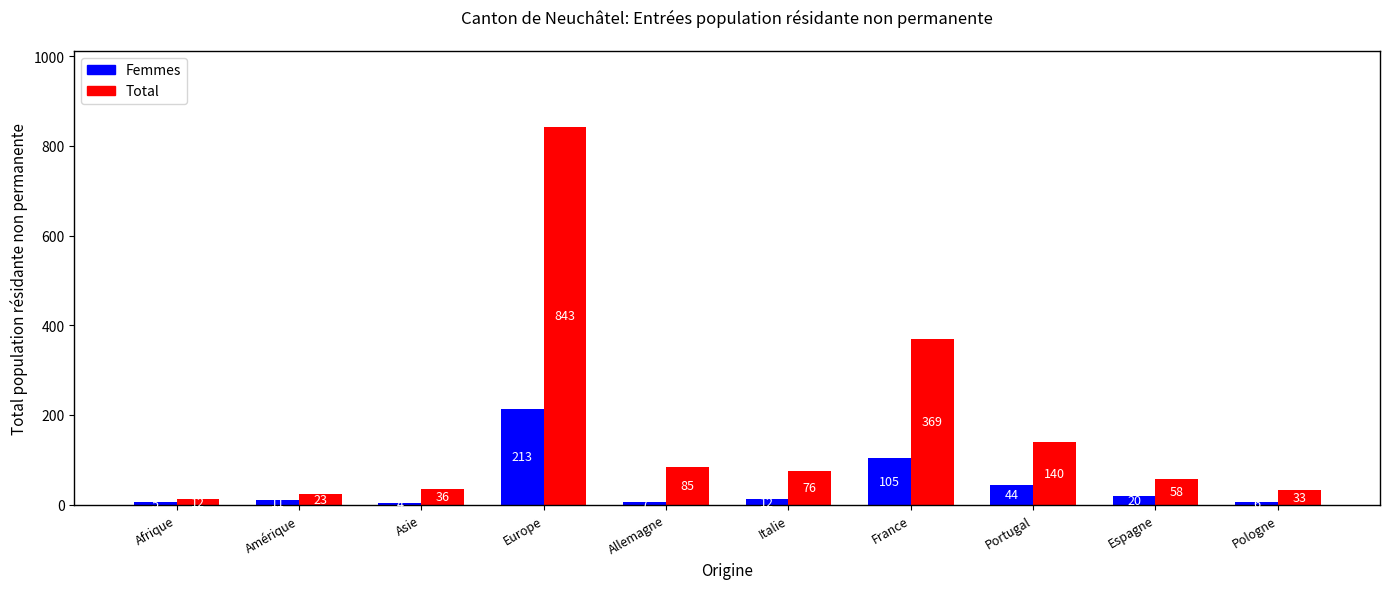

Which series has the largest range (max minus min)?

Total